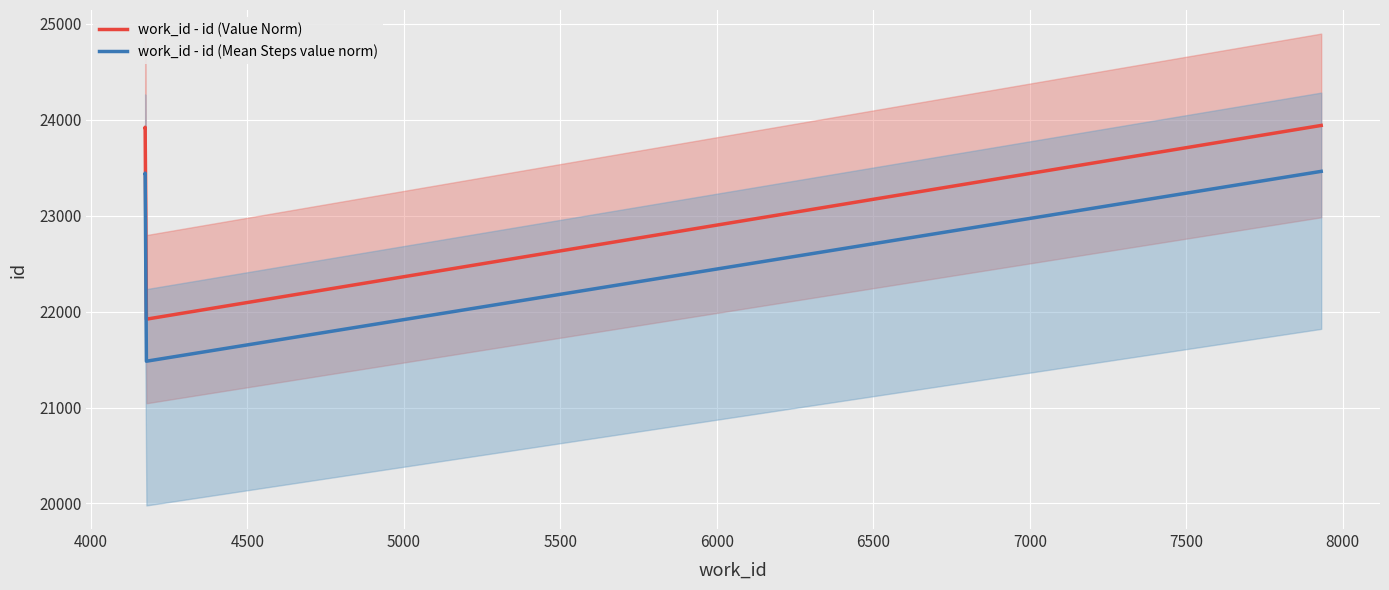

What is the total value across all series at 4500?

43405.6